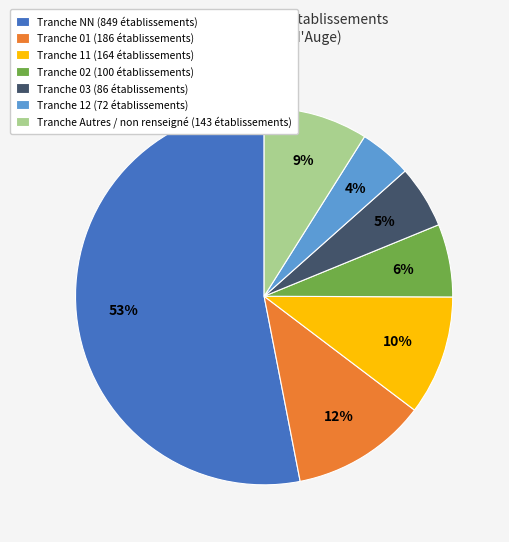

Combined, do Tranche Autres / non renseigné (143 établissements) and Tranche 11 (164 établissements) account for over 50%?

No